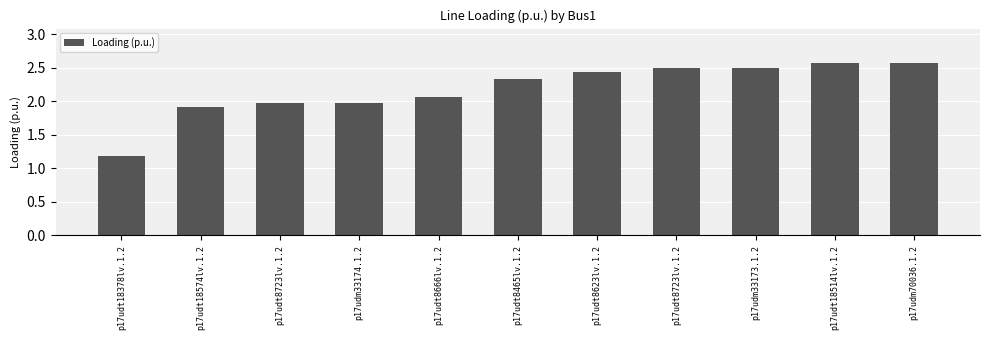

Count the number of values greater than 2.

7